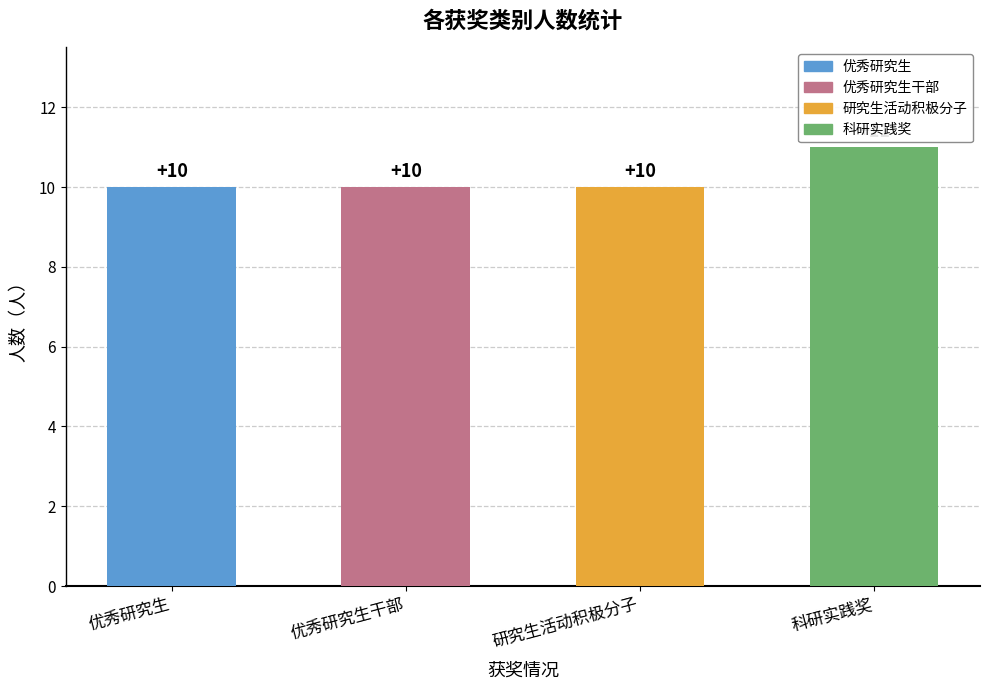

What is the label of the 4th bar from the right?

优秀研究生